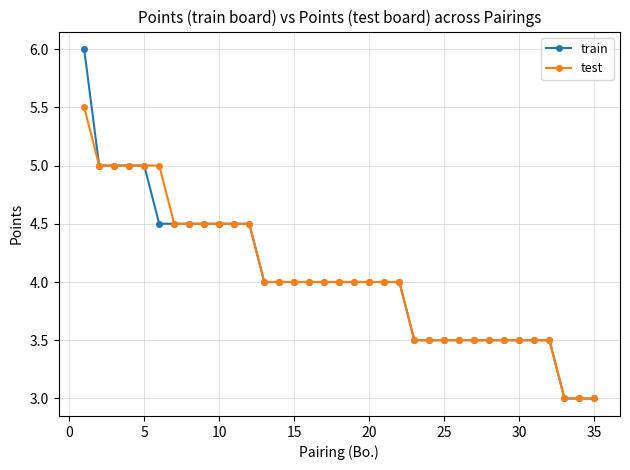

What is the value of the test point at the 27th from the left?

3.5